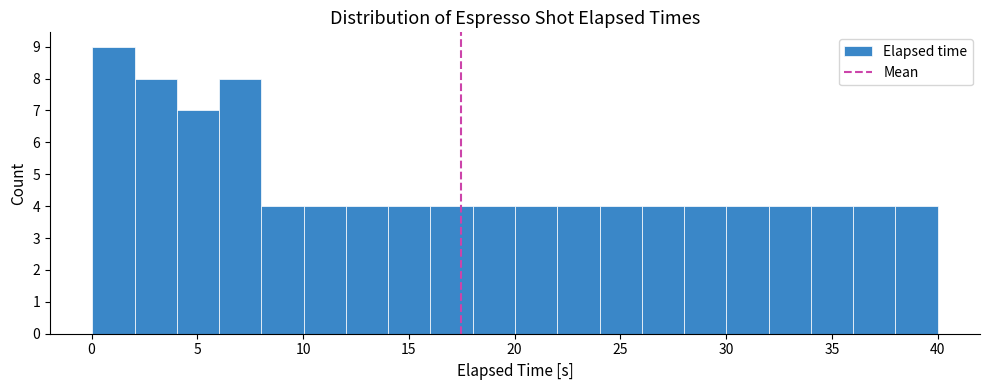

Around what value on the x-axis is the tallest bar? Give the approximate position of its centre, as read against the axis.

1.0